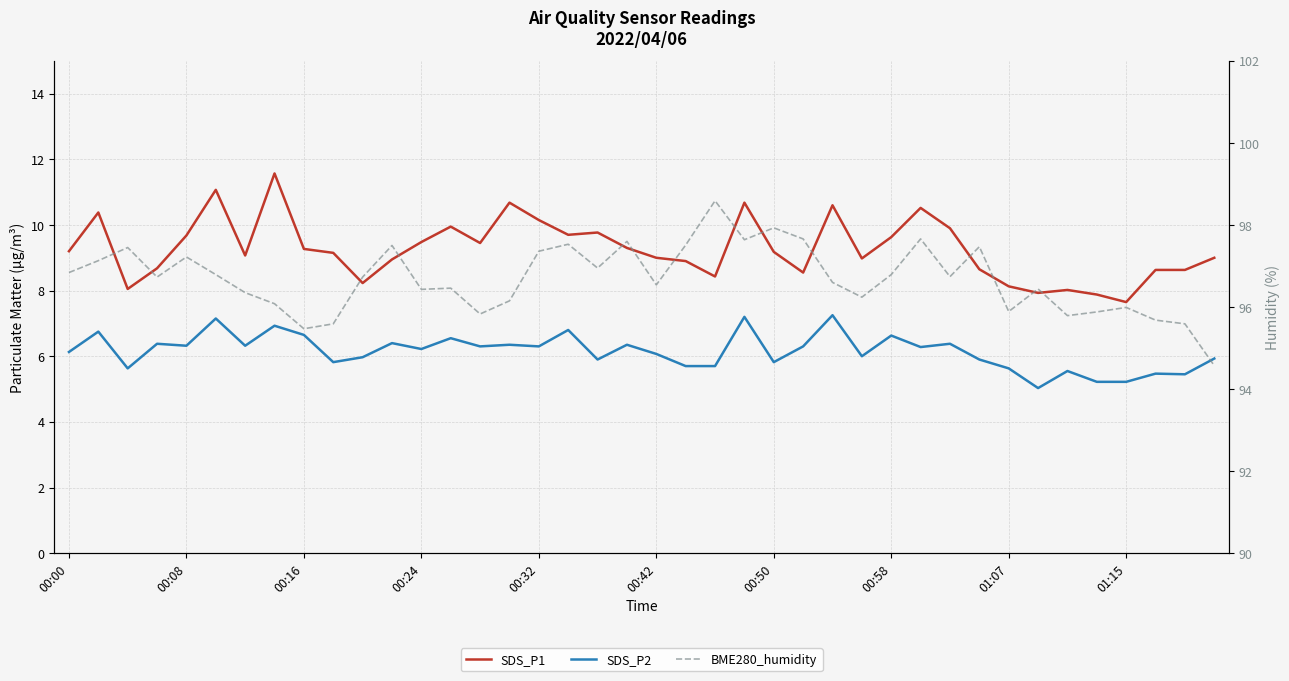

At which category is the sum across all series the highest?

23